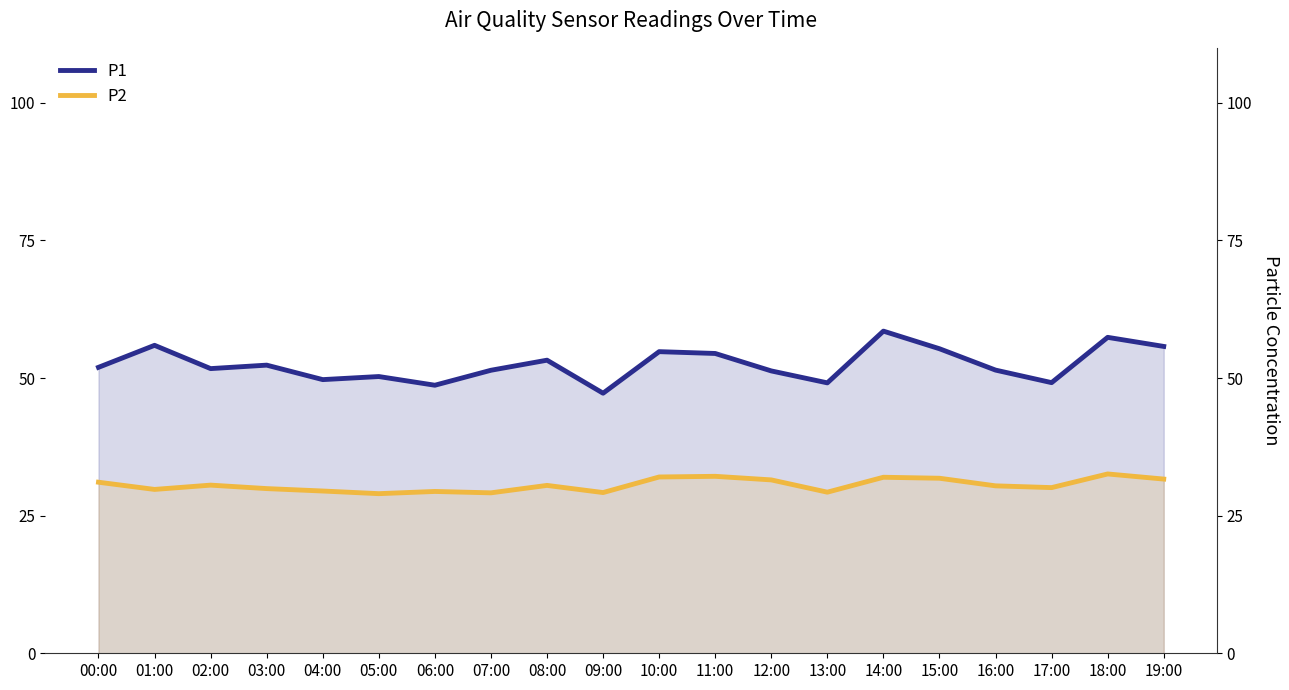

Which series has the widest spread of values?

P1